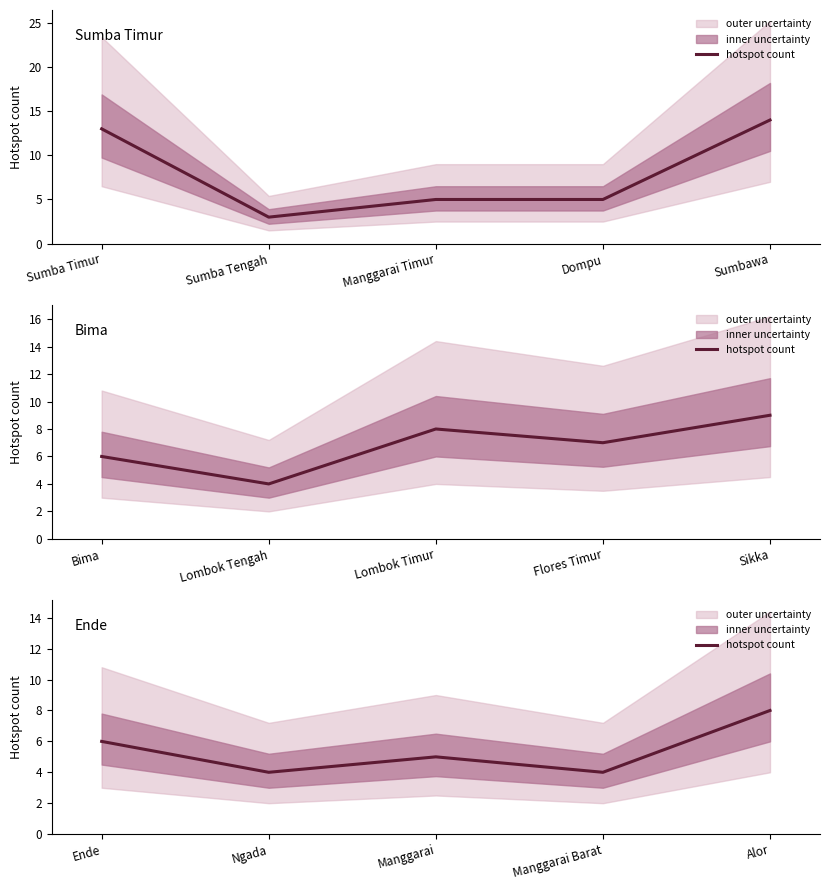

Does the chart have visible grid lines?

No